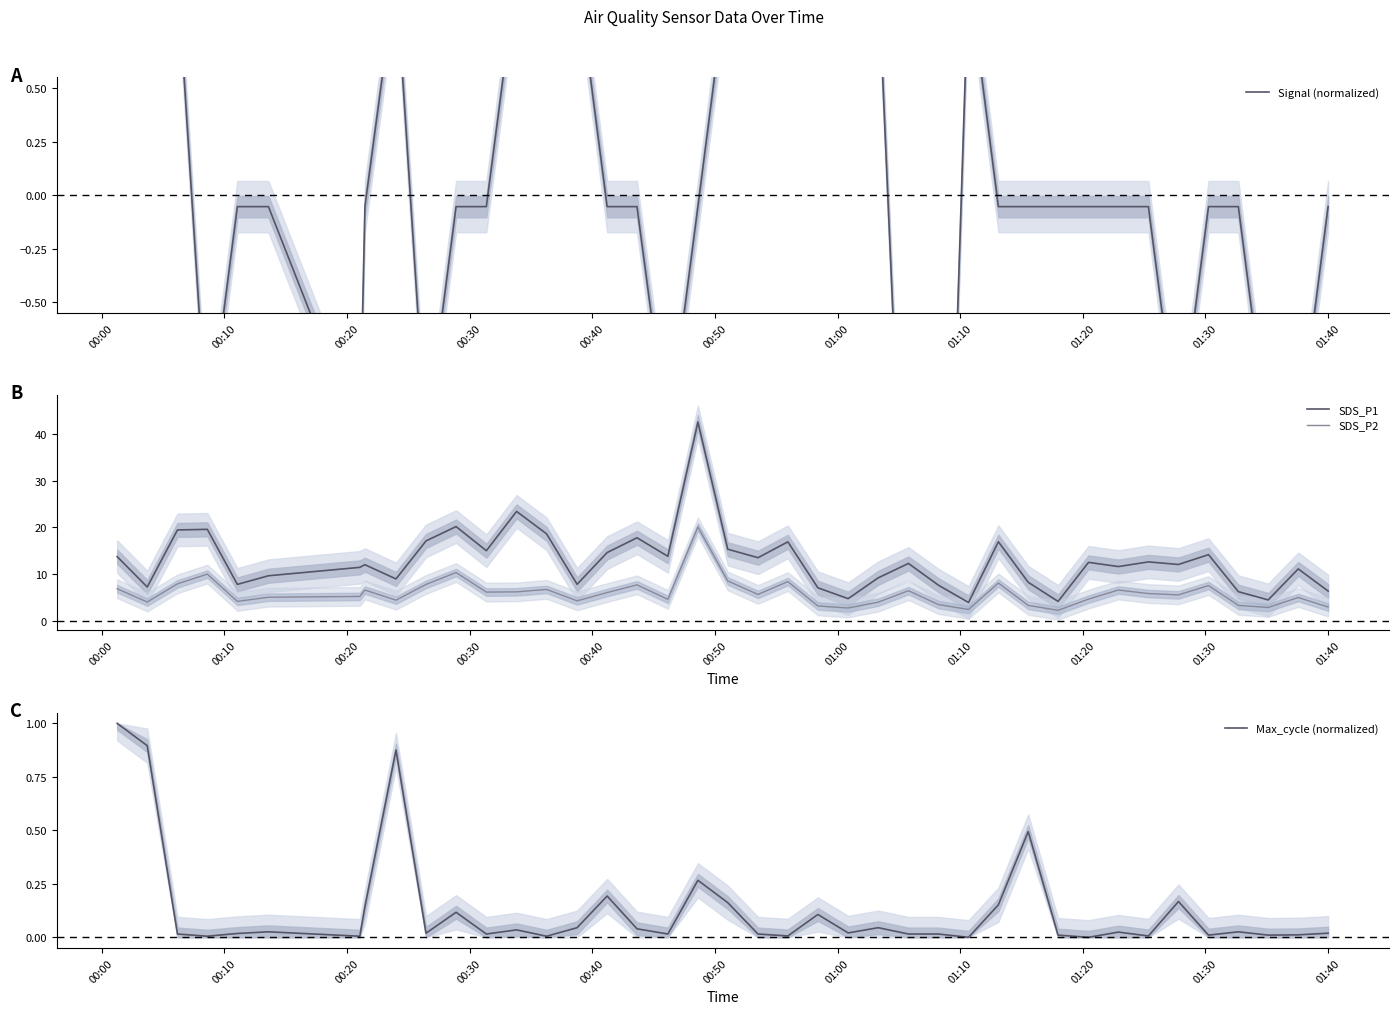

Does the chart display data point markers on the line(s)?

No